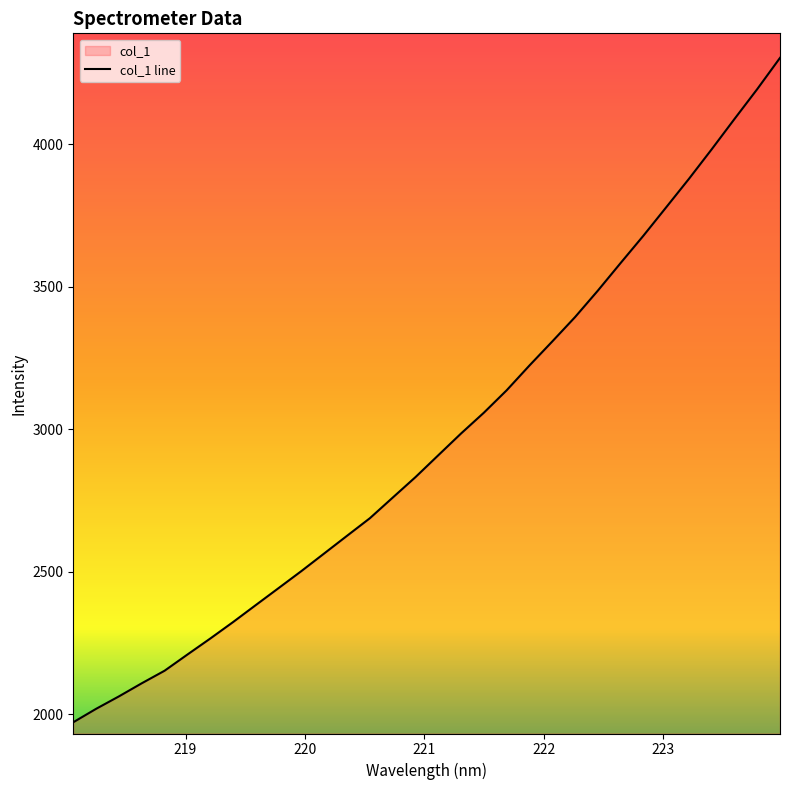

Which label corresponds to the largest value in the chart?

223.9802